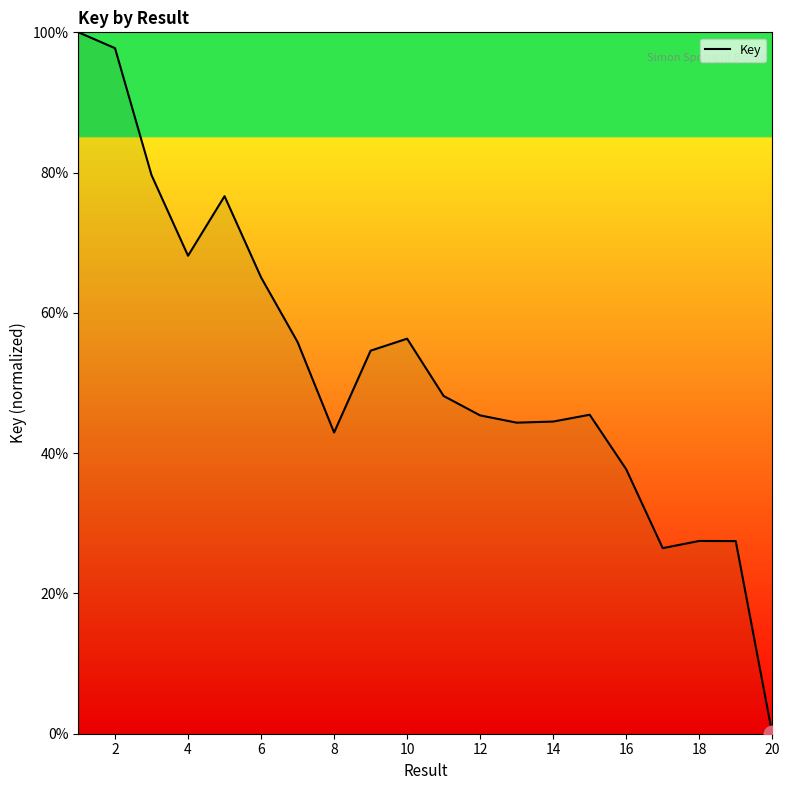

What is the maximum value shown in the chart?

100.0